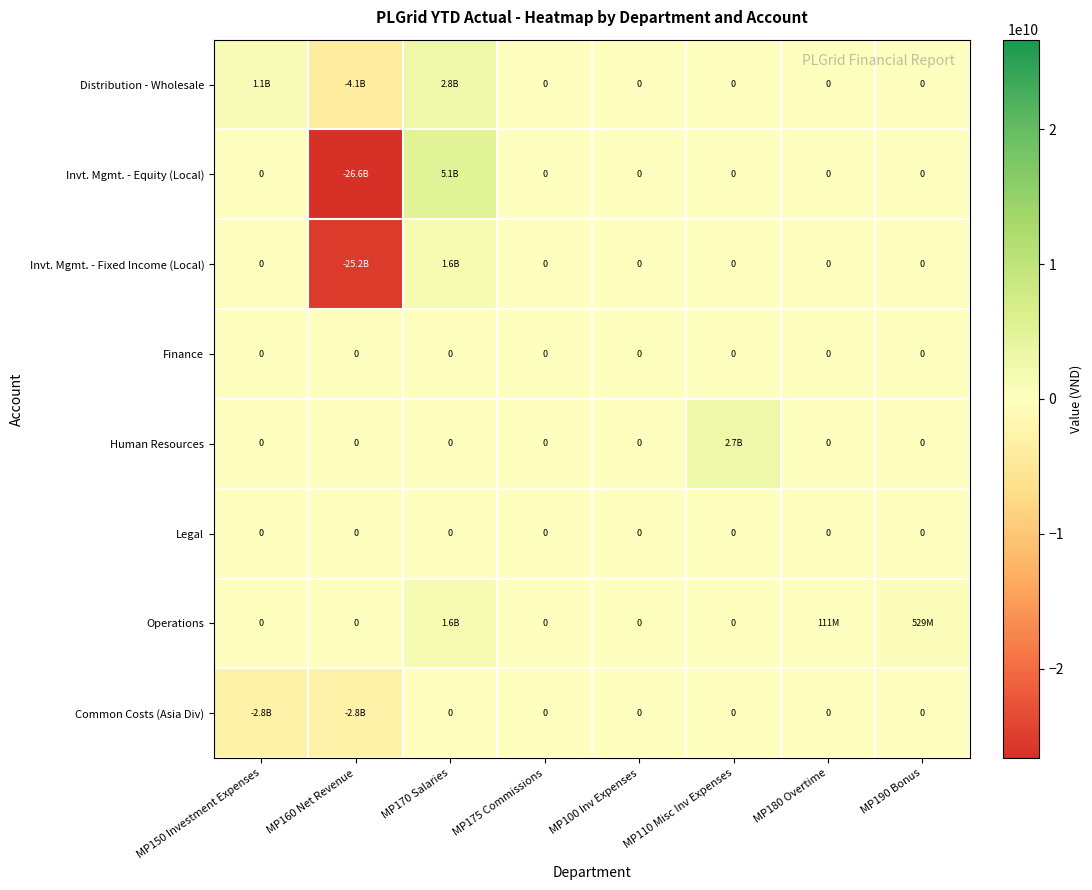

How many categories are shown in the chart?

8